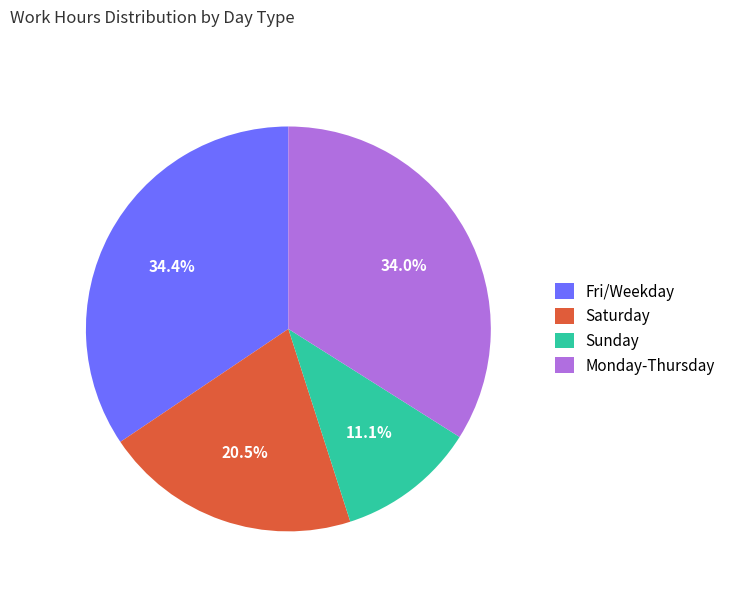

Is the sum of Sunday and Saturday greater than half?

No